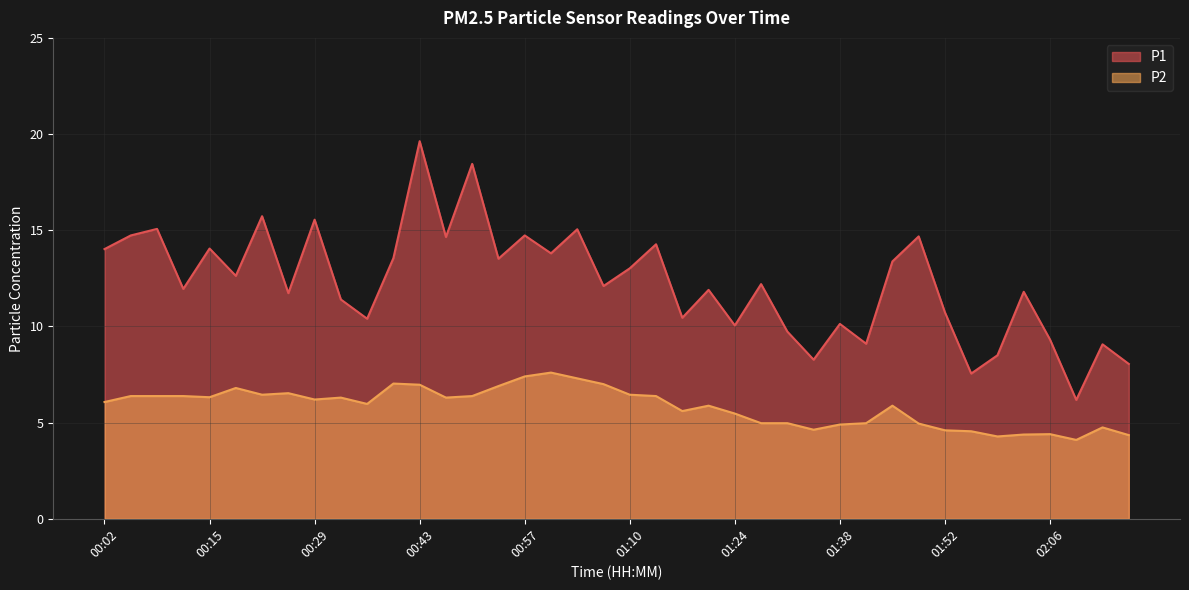

Rank the series at 01:55 from lowest to highest value.

P2, P1